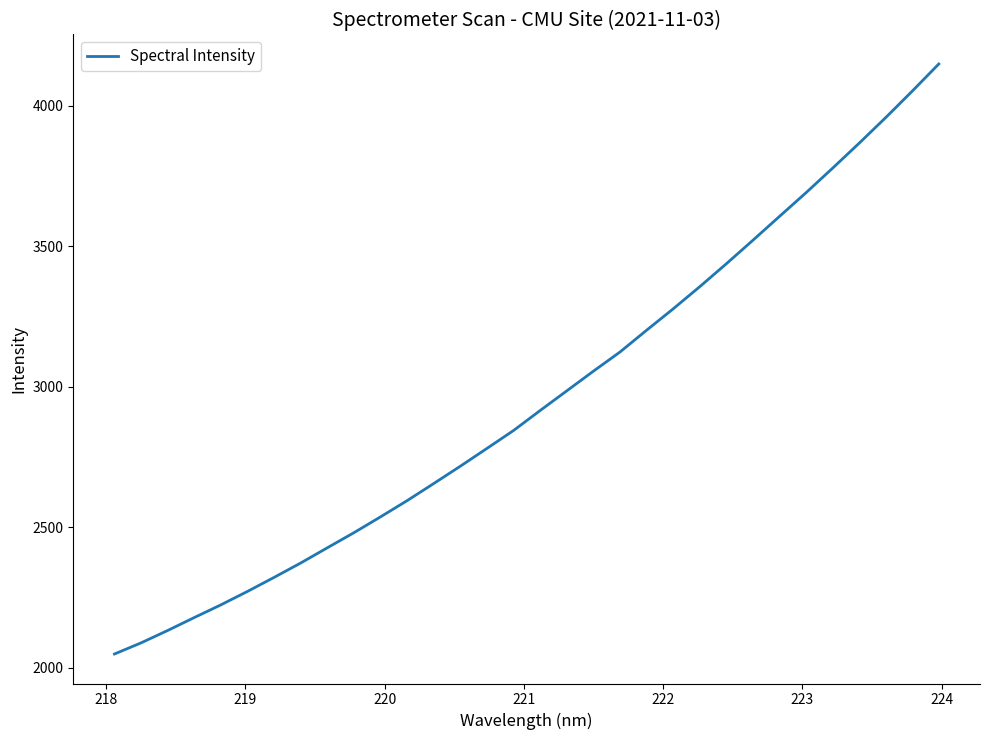

What is the difference between the maximum and minimum values?

2098.8